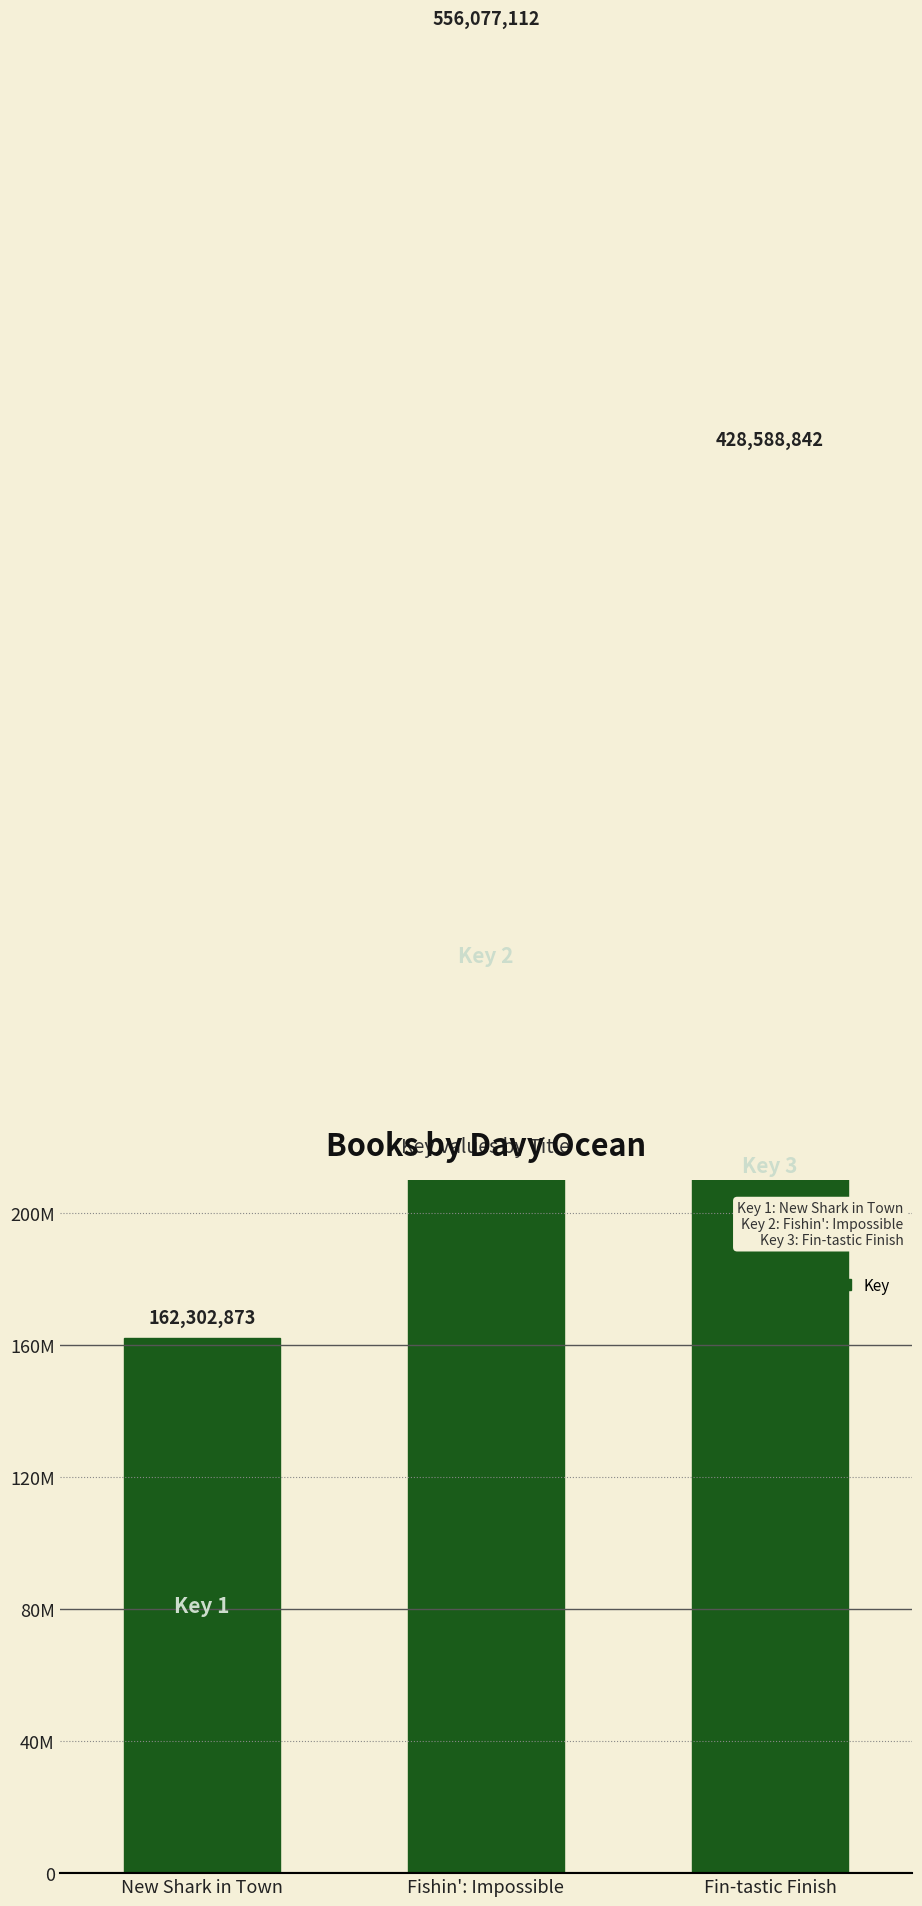

What position from the left is New Shark in Town?

1